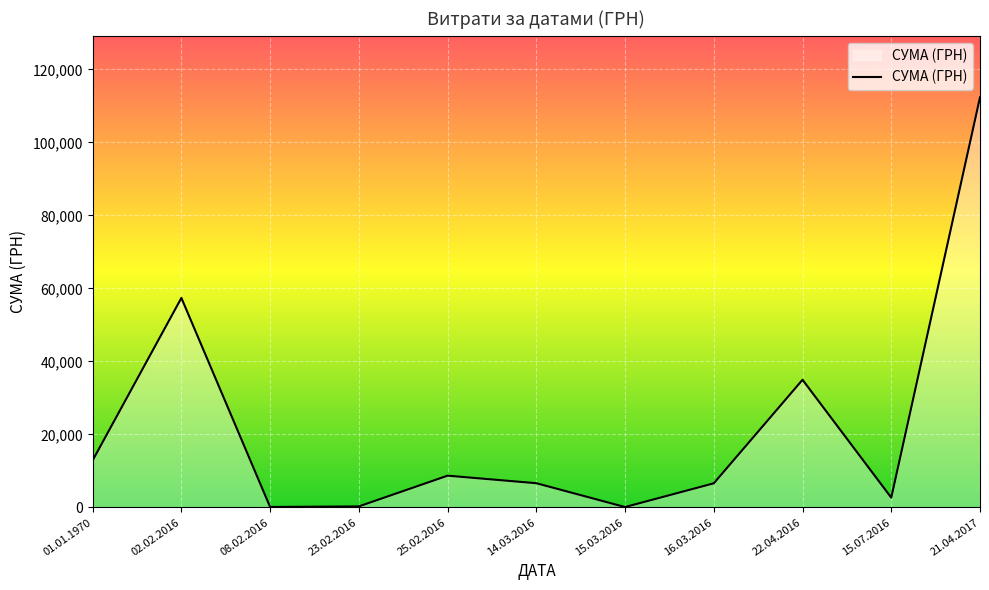

How many values are below 6646?

5